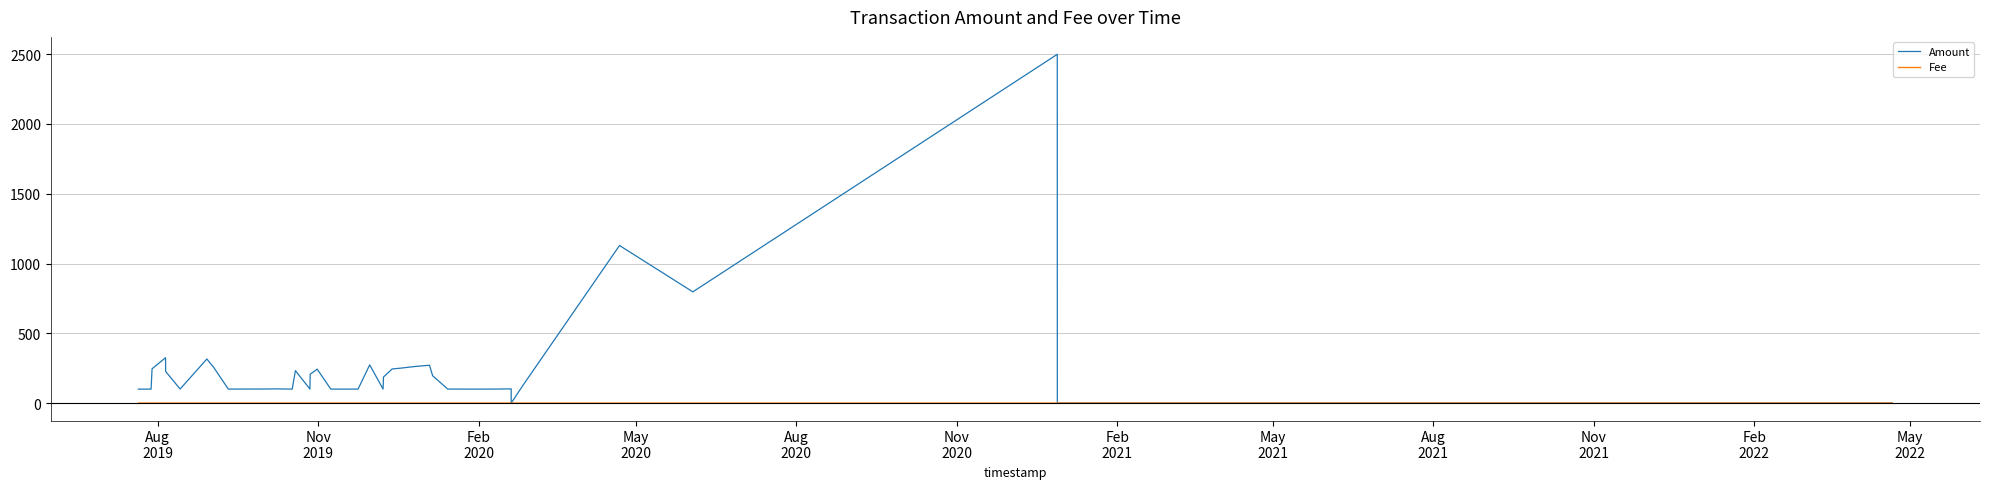

Which series ends up on top after the final intersection of Amount and Fee?

Fee